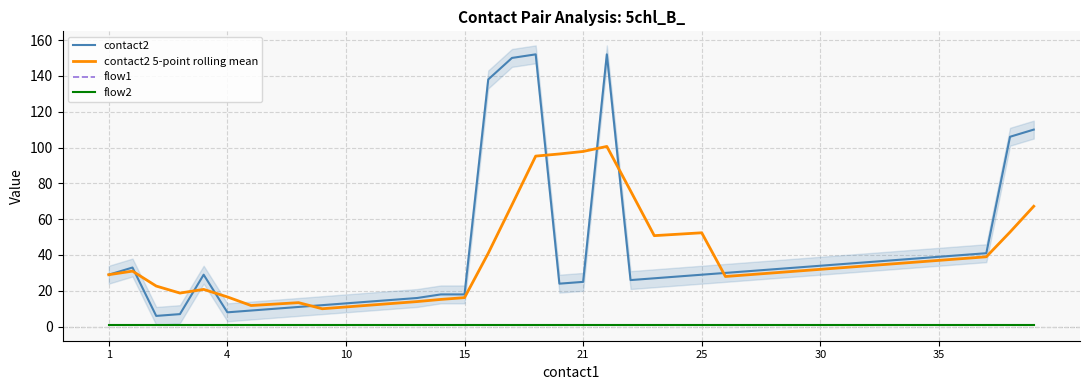

Which label corresponds to the smallest value in the chart?

1